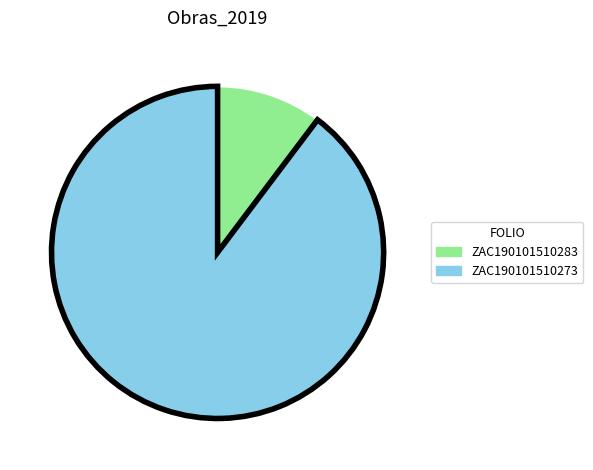

How many segments does this pie chart have?

2